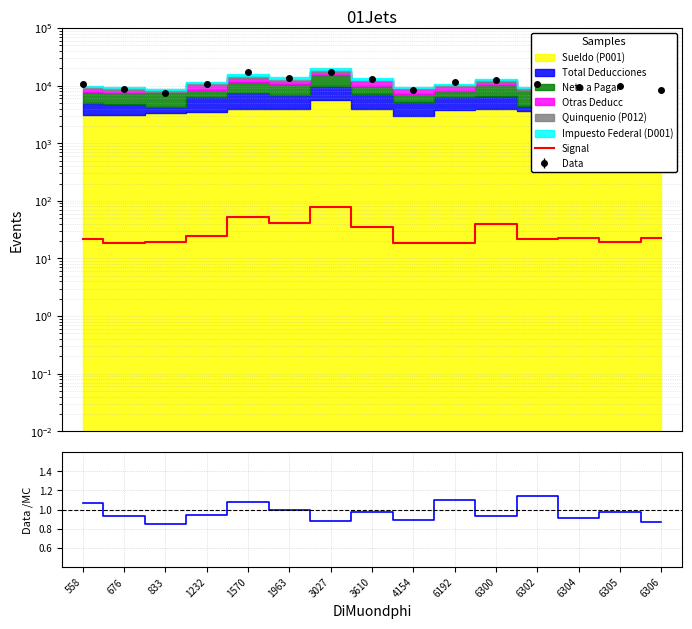

At which category does Data/MC reach its first local peak?

1570